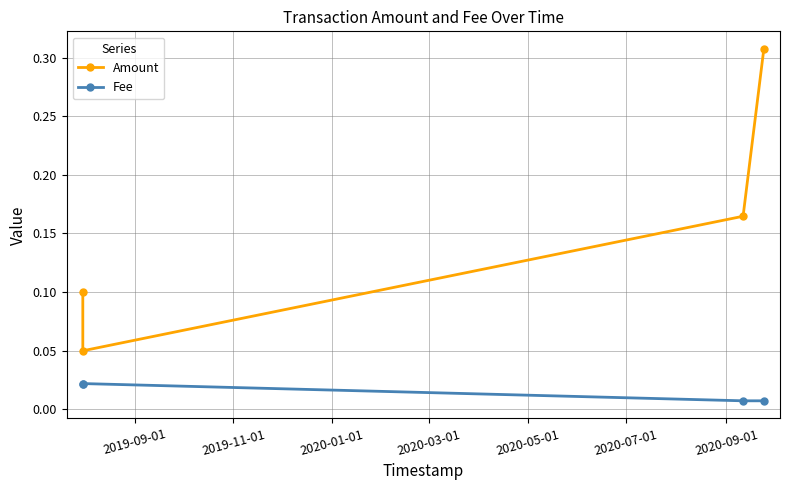

At how many categories does at least one series exceed 0?

4